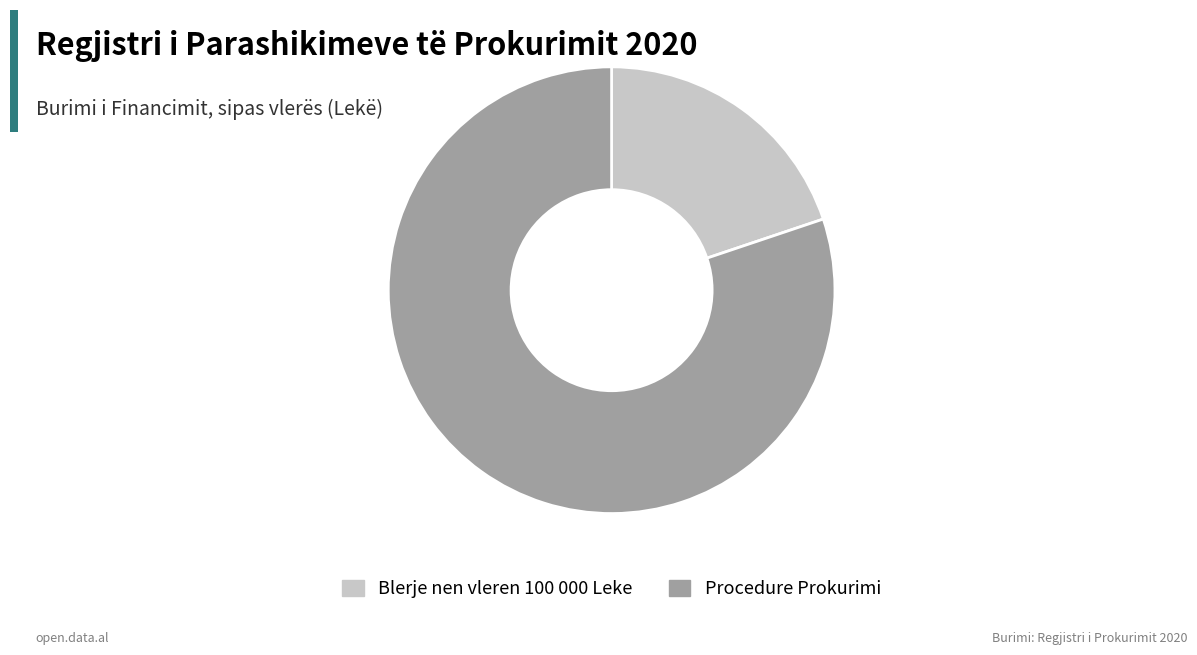

Is there a majority slice in this chart?

Yes